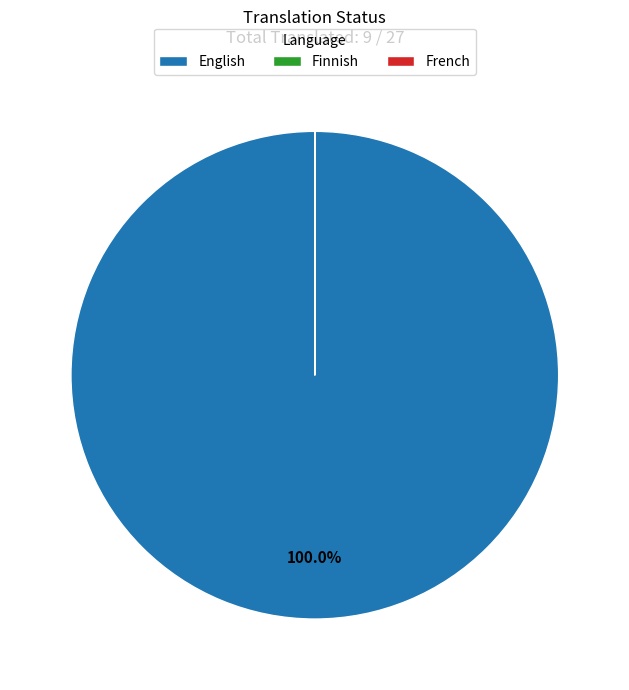

Which slice represents more than half of the pie?

English